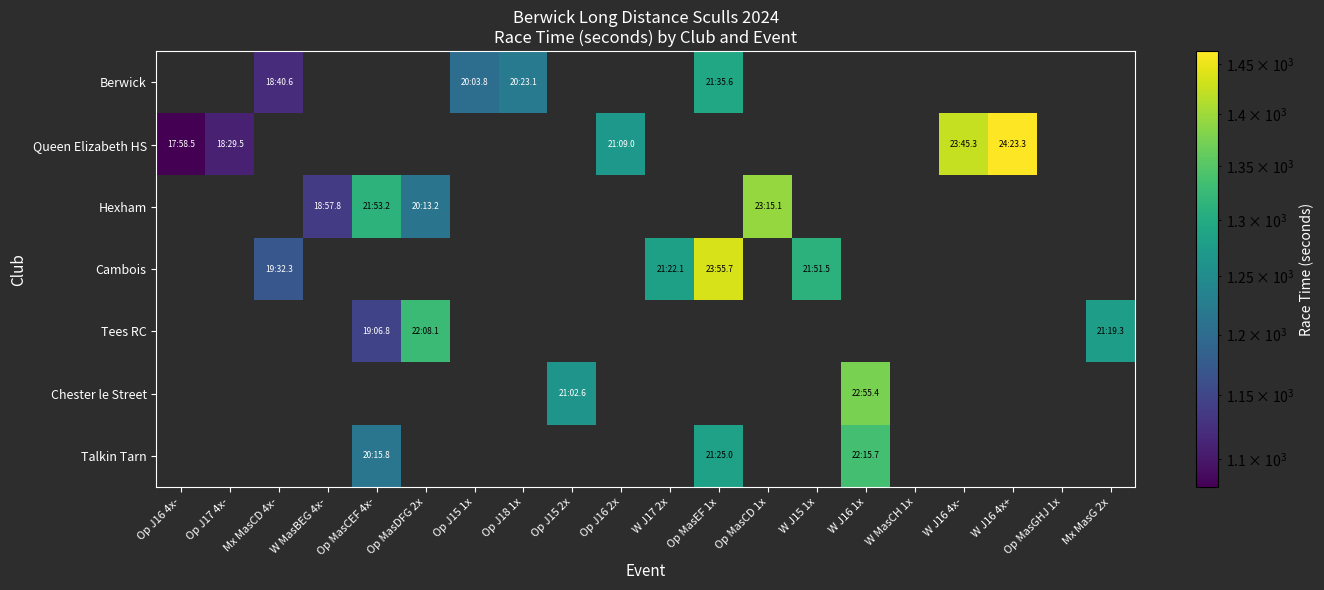

Is the value of Talkin Tarn at Mx MasCD 4x- greater than the value of Tees RC at Mx MasCD 4x-?

No